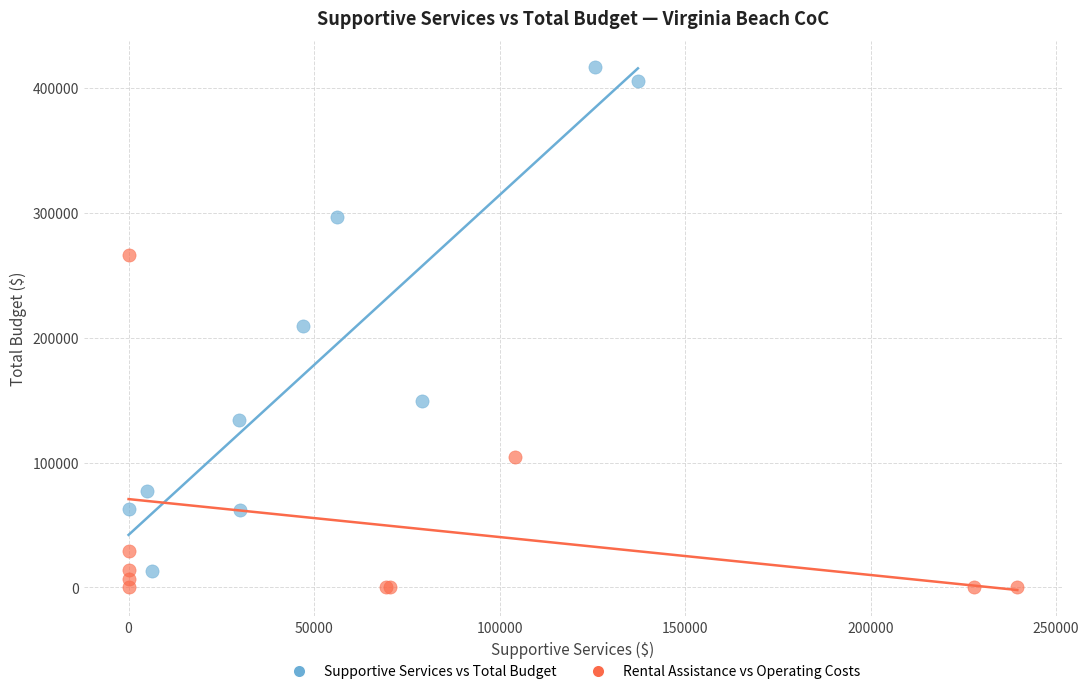

Which series reaches the maximum Y coordinate?

Supportive Services vs Total Budget